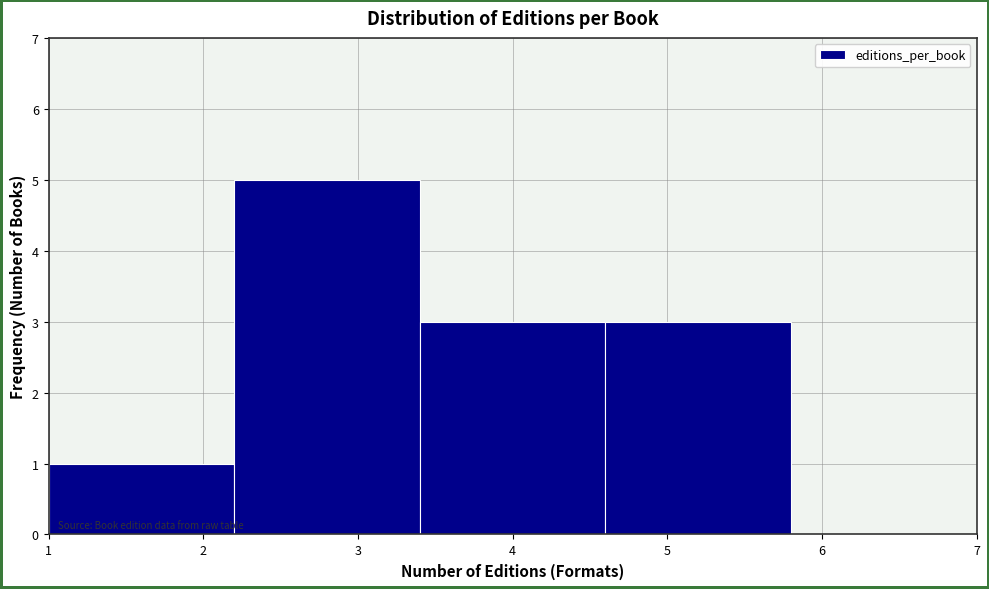

How tall is the bar that spans 2.2 to 3.4 on the x-axis? The values are not printed on the chart, so give them approximately, as read against the axis.

5